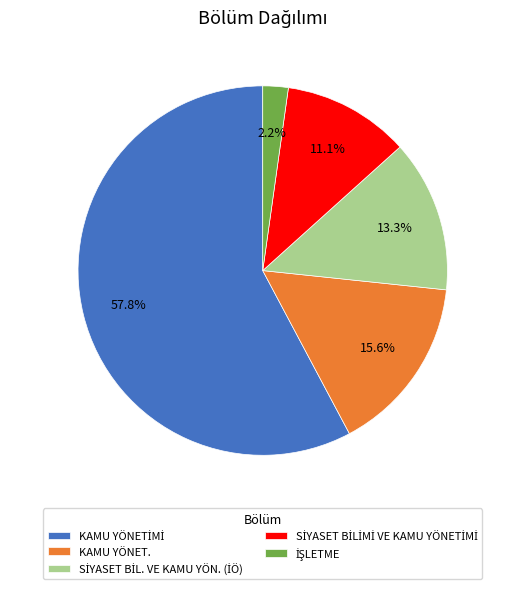

Is there any slice that represents more than half of the pie?

Yes